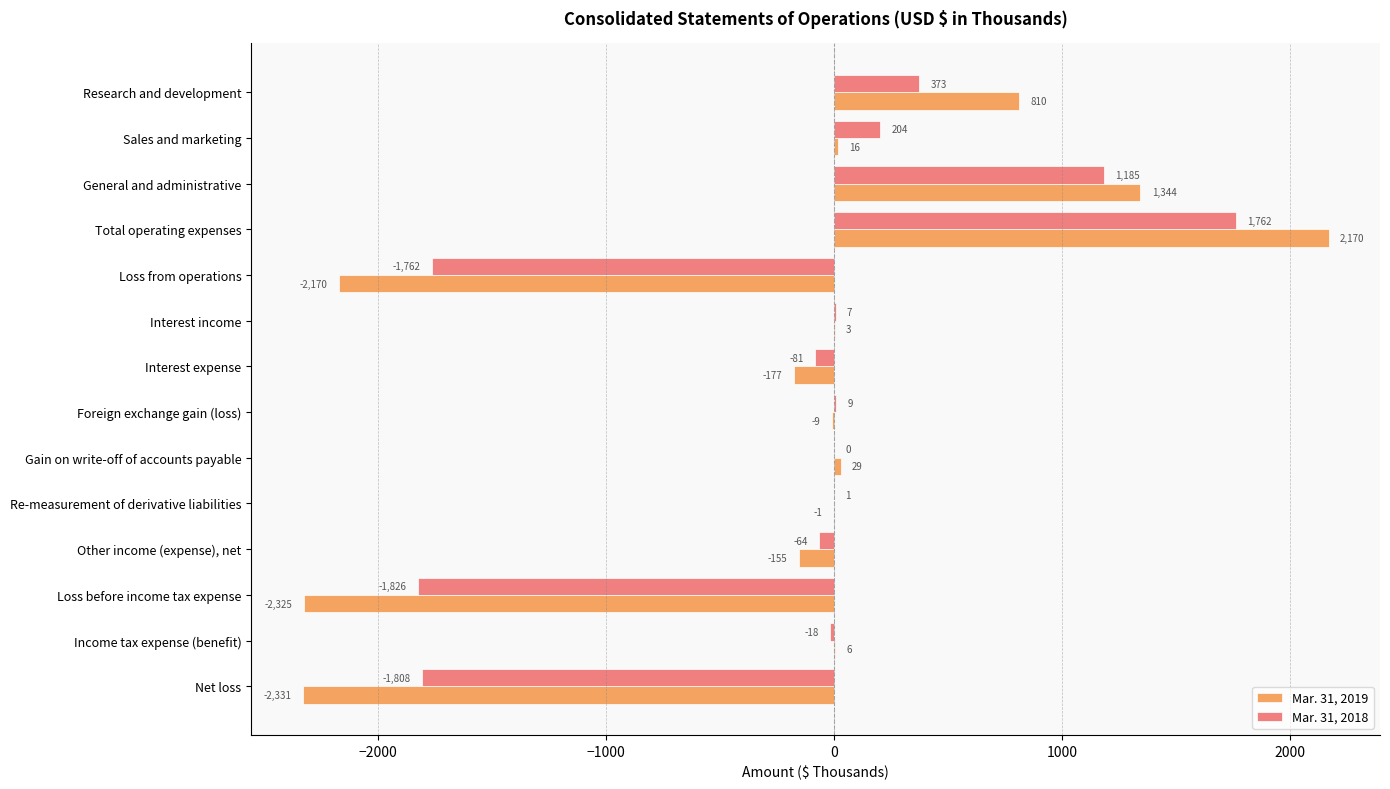

What is the sum of the Mar. 31, 2018 values at Gain on write-off of accounts payable and Sales and marketing?

204